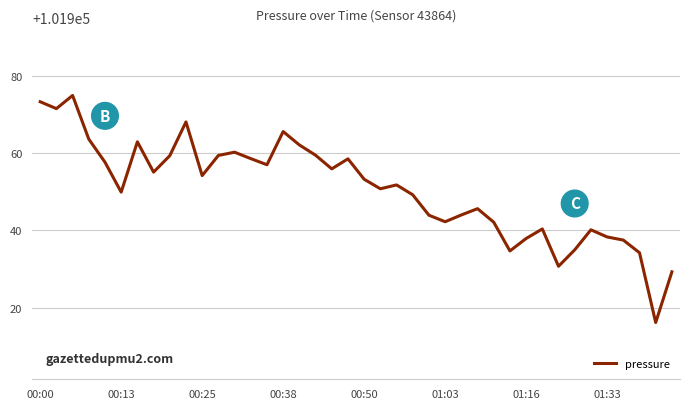

What is the minimum value shown in the chart?

101916.2